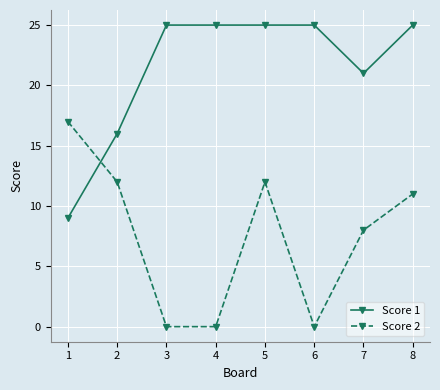

The value of Score 1 at 6 is 17. True or false?

False